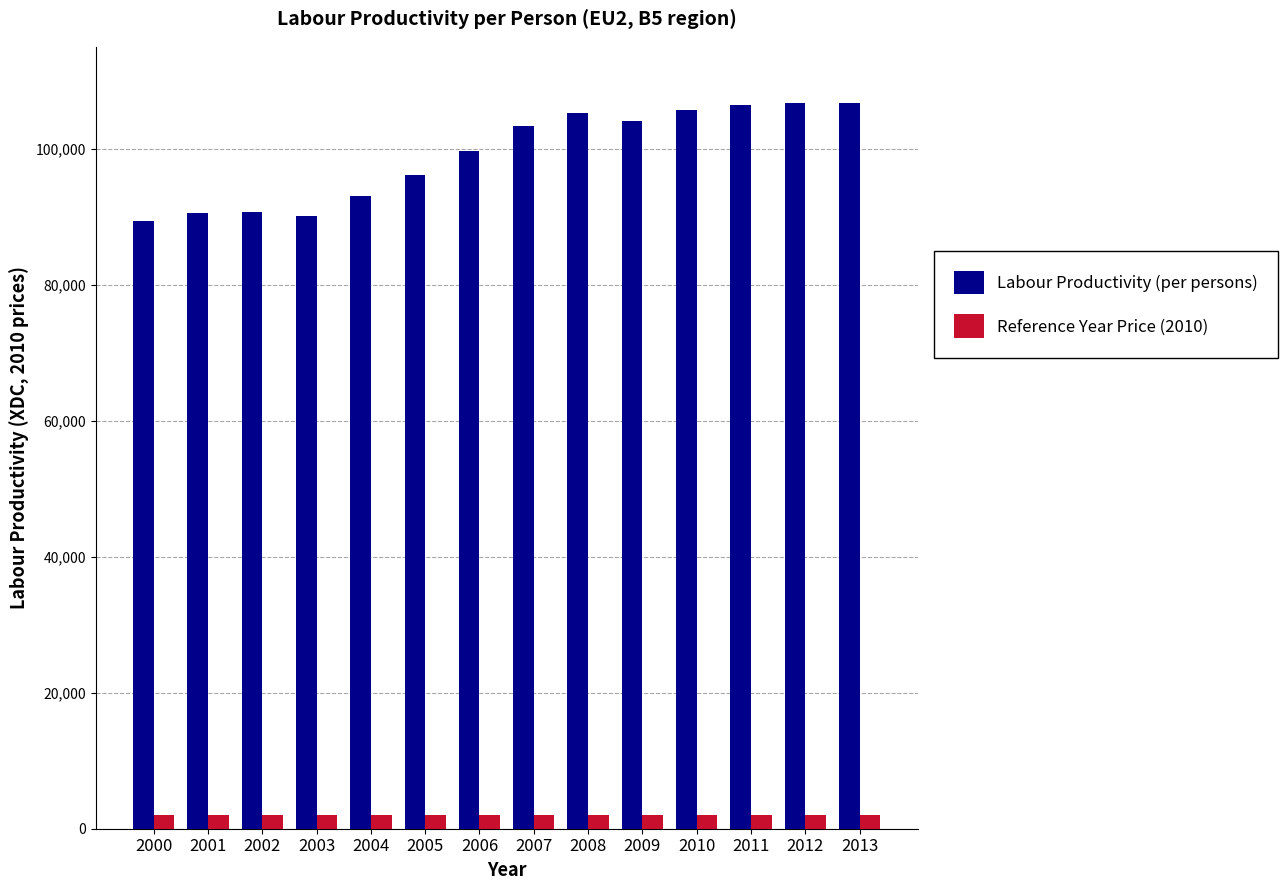

Between 2006 and 2013, which series saw the biggest shift?

Labour Productivity (per persons)